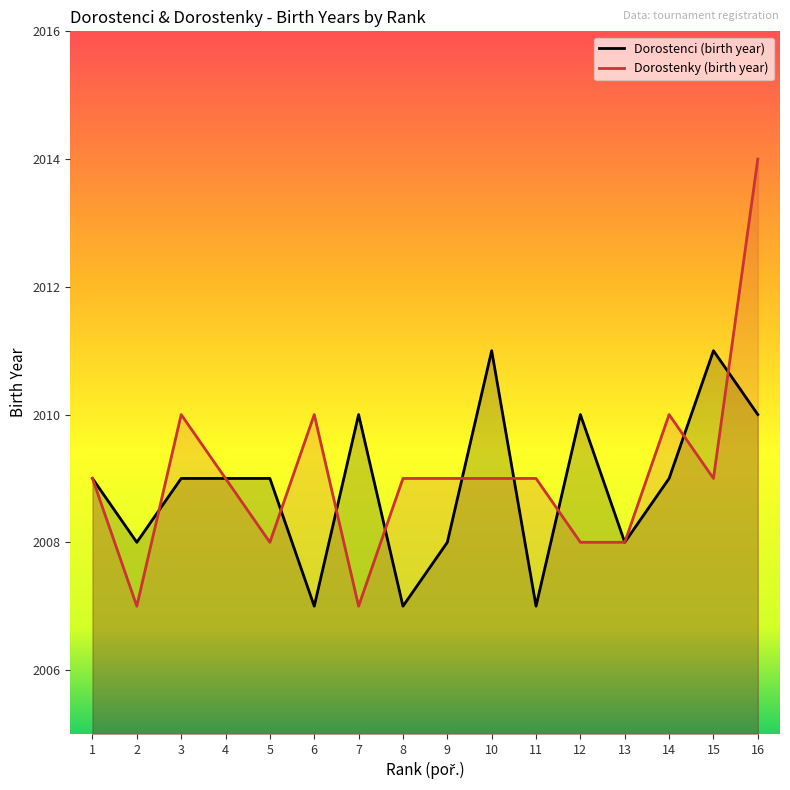

Where do Dorostenky (birth year) and Dorostenci (birth year) first cross each other?

2 and 3